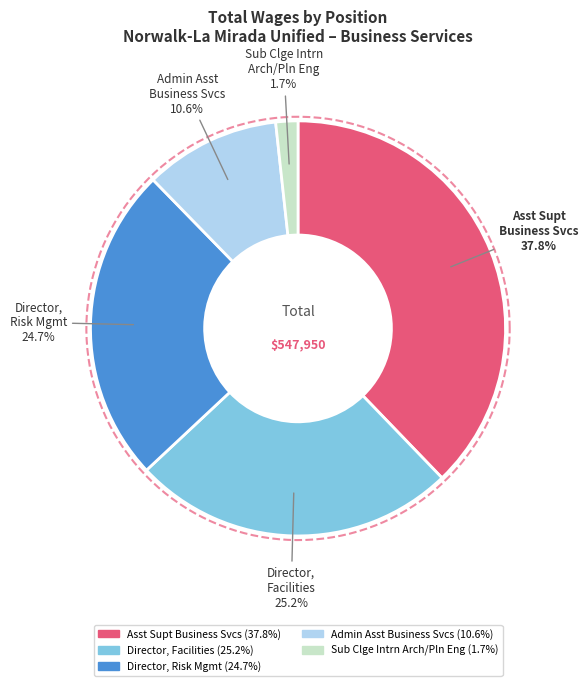

Is it true that Assistant Supt, Business Services is 38% of the pie?

True